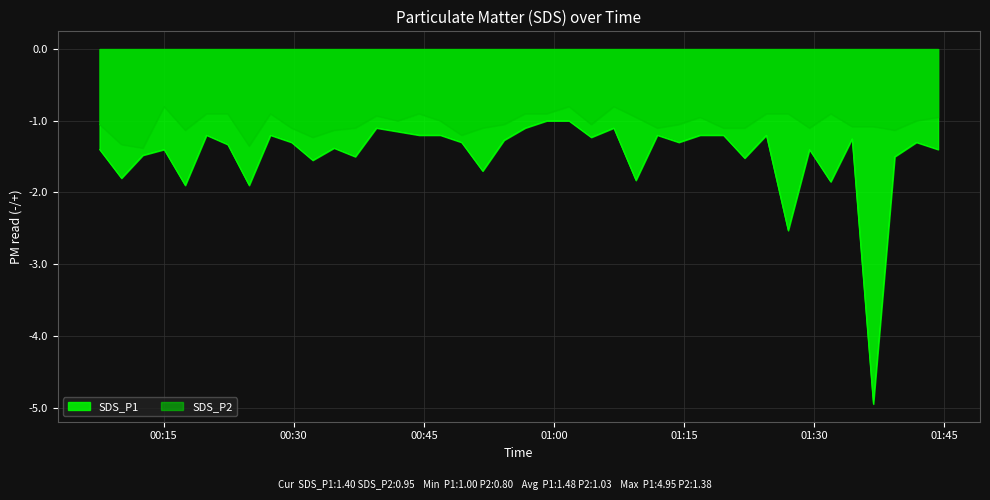

What is the greatest value displayed?

-0.8